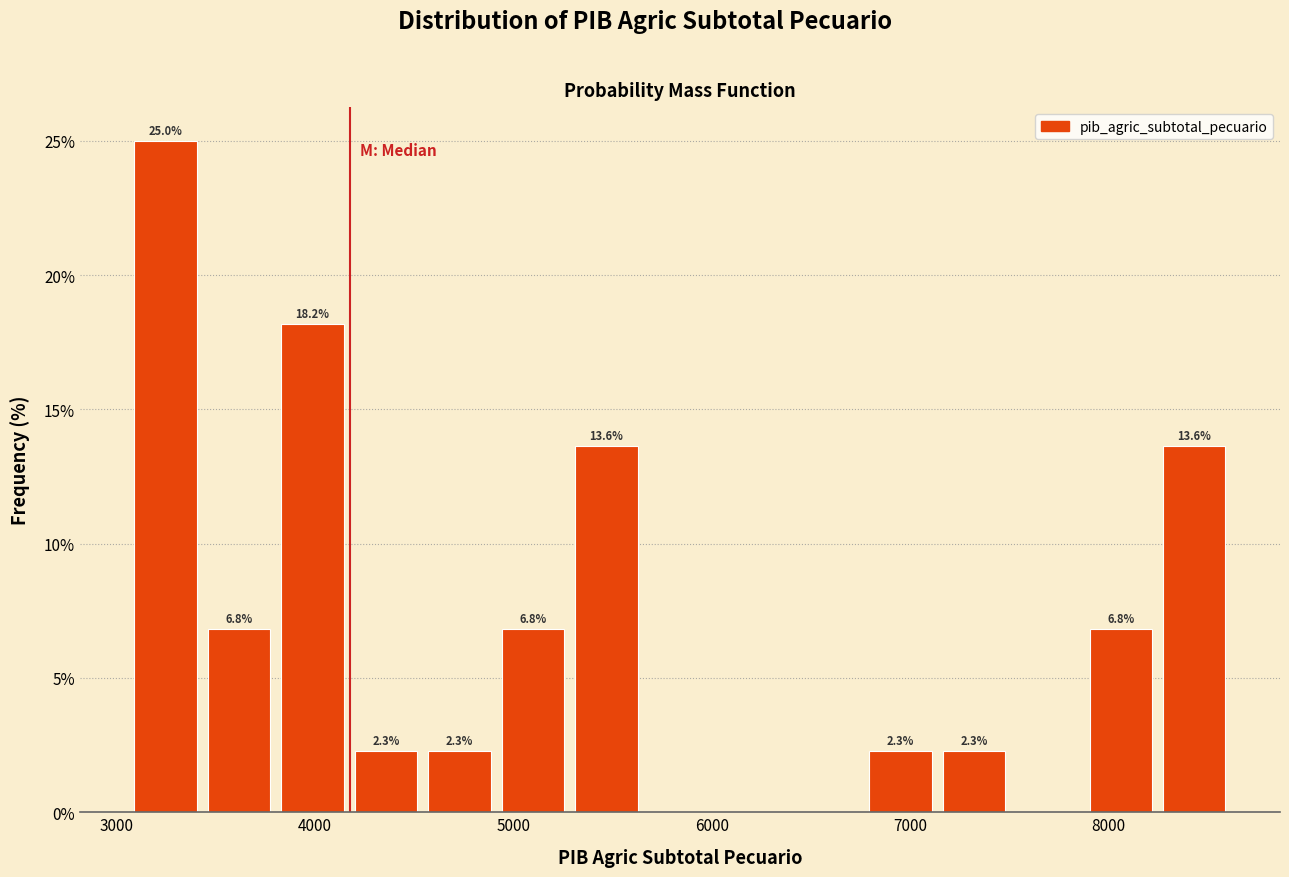

Read against the x-axis, roughly where is the centre of the tallest bar?

3200